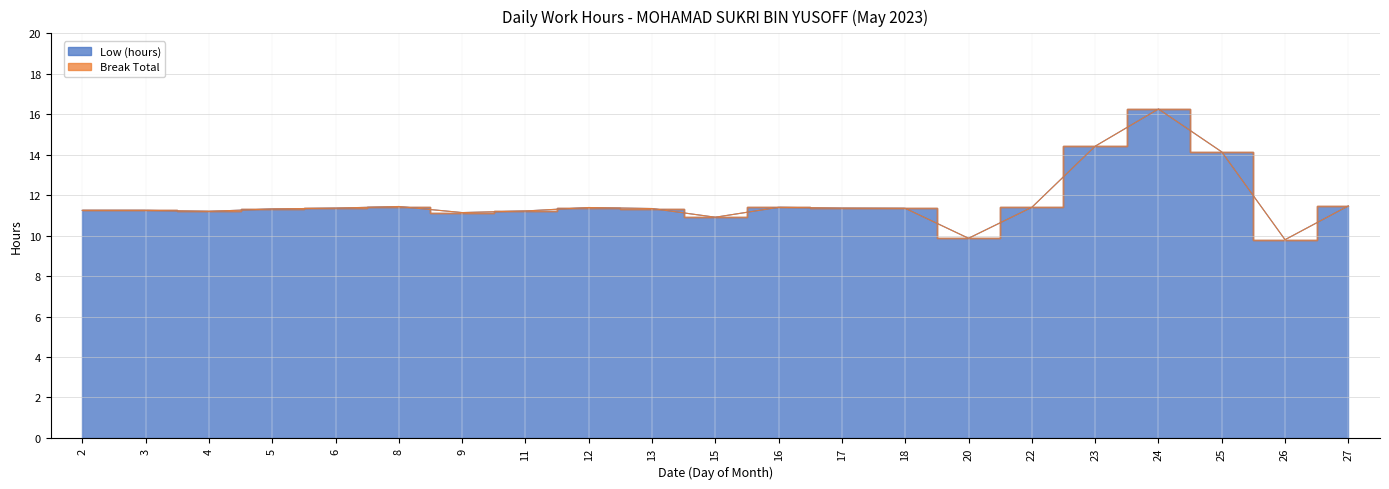

Reading left to right, transcribe all the data shown in this chart.

2=11.2	3=11.2	4=11.2	5=11.3	6=11.4	8=11.4	9=11.1	11=11.2	12=11.4	13=11.3	15=10.9	16=11.4	17=11.4	18=11.3	20=9.9	22=11.4	23=14.4	24=16.3	25=14.1	26=9.8	27=11.5